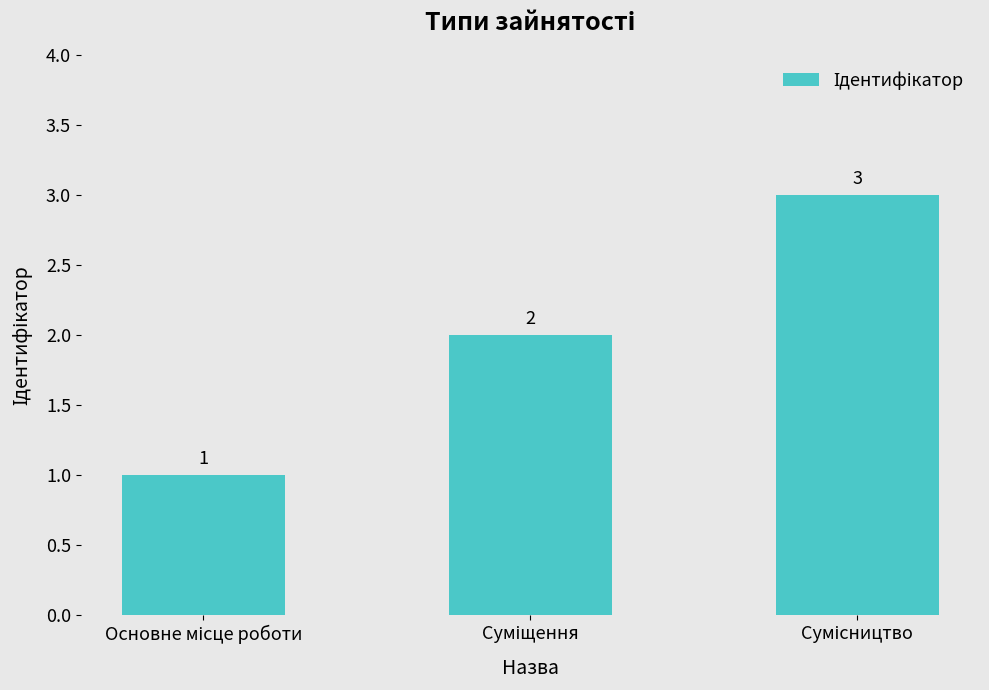

What is the maximum value shown in the chart?

3